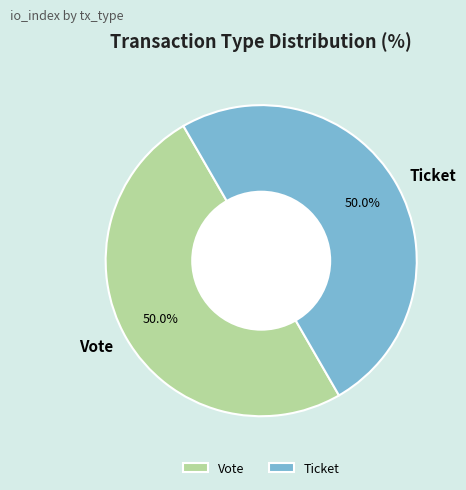

What is the ratio of the value at Ticket to the value at Vote?

1.0